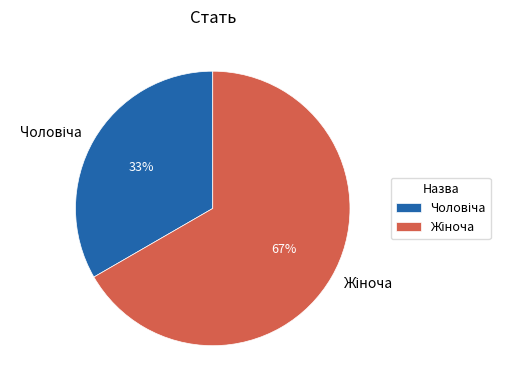

Is there any slice that represents more than half of the pie?

Yes